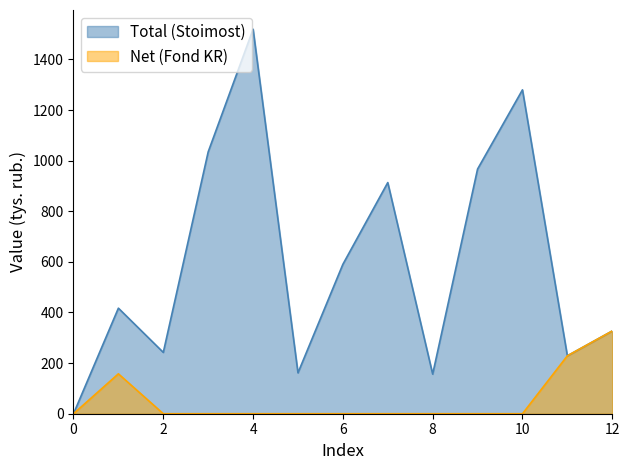

What is the average value of the Net (Fond KR) series?

54.9